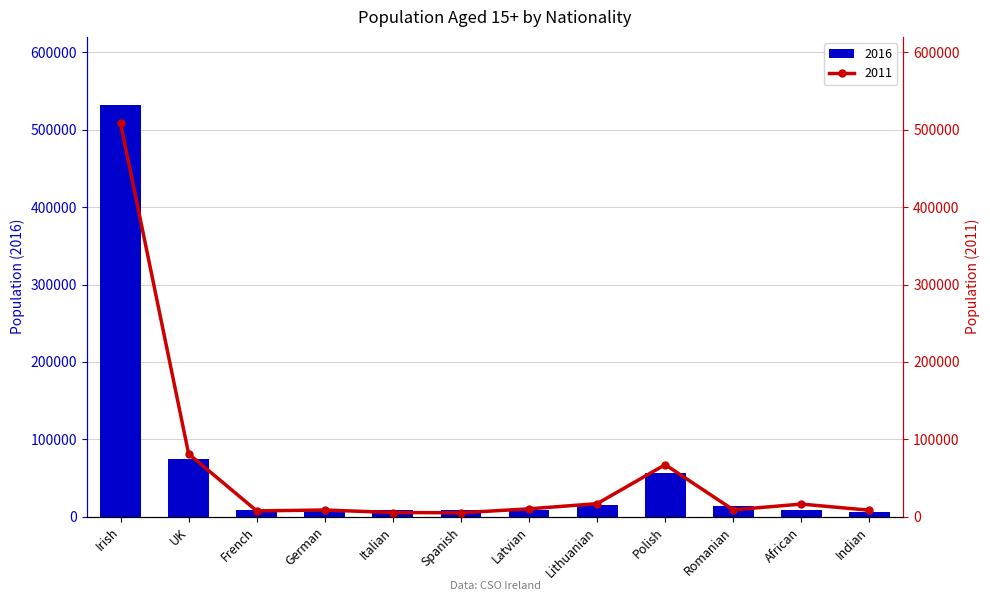

Is the value of 2011 at Indian greater than the value of 2016 at African?

No